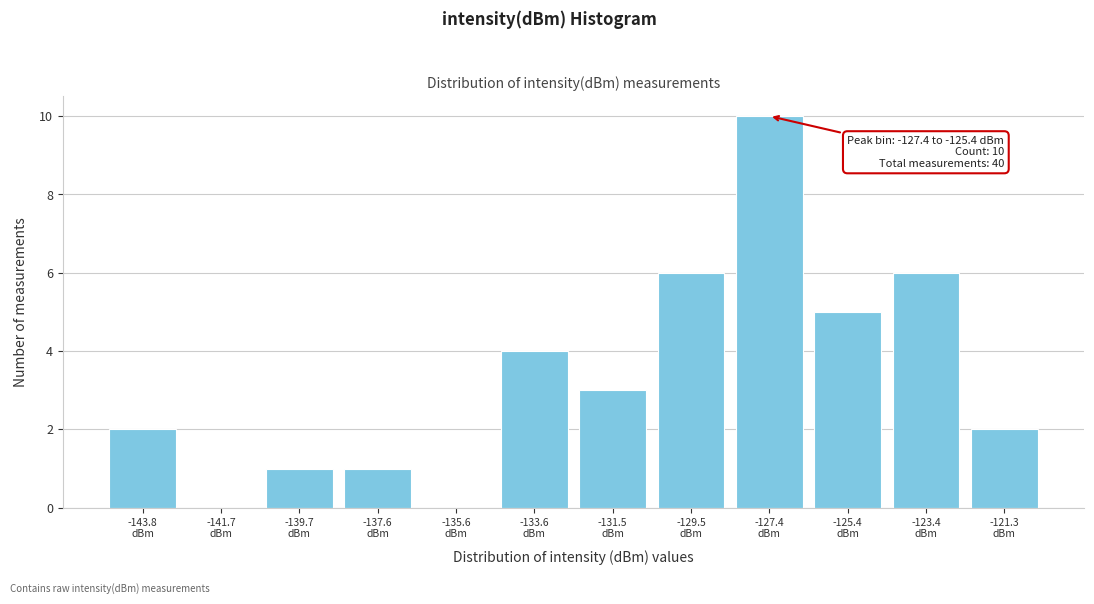

What is the maximum value shown in the chart?

10